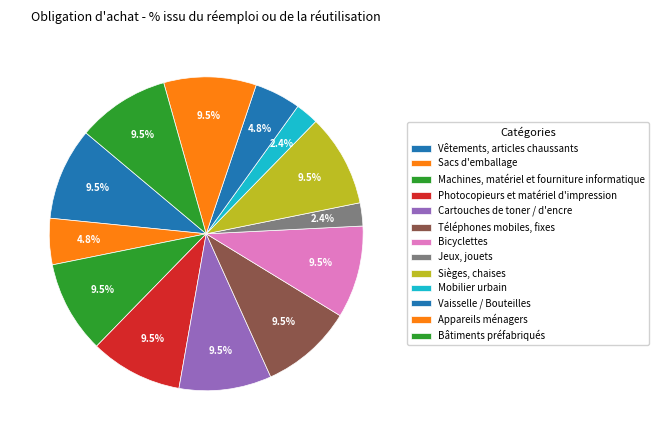

Count the number of slices in the pie.

13